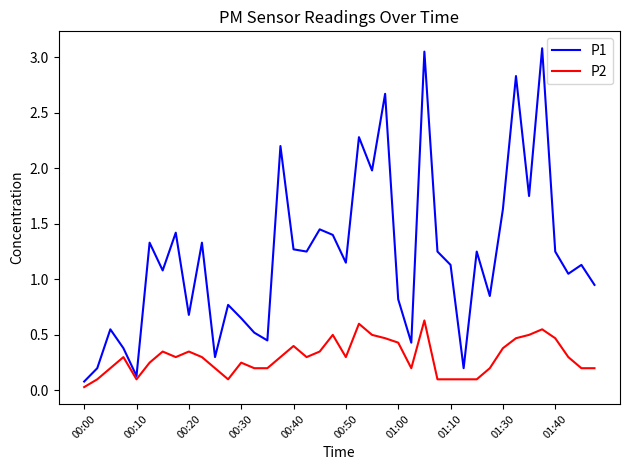

Which series has the largest total across all categories?

P1